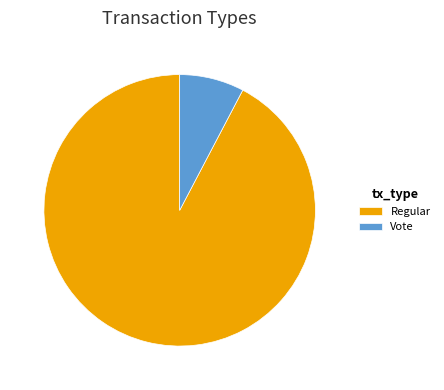

Which category has the smallest portion of the pie?

Vote